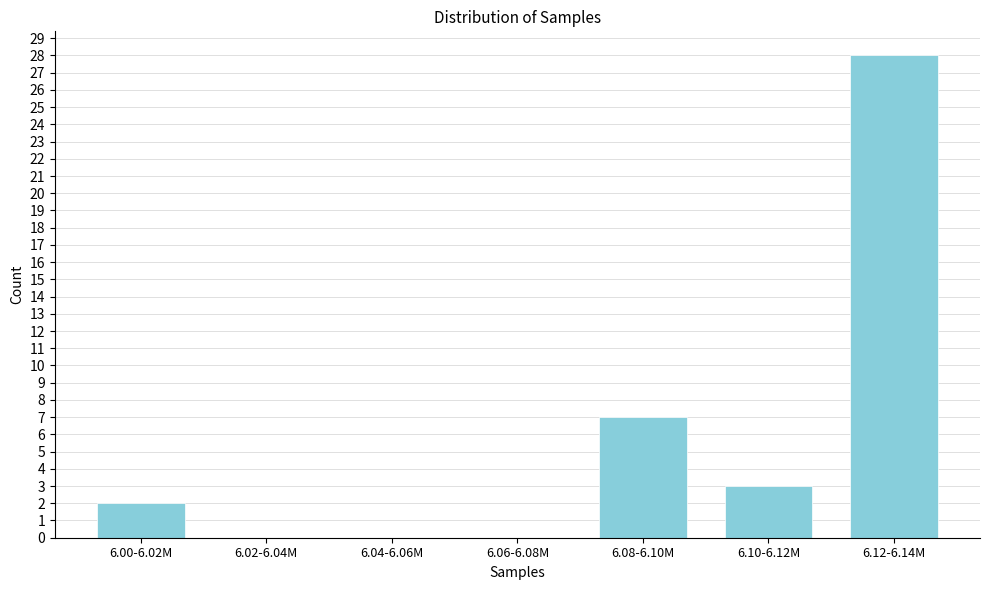

Reading right to left, extract all data points from this chart.

6.12-6.14M=28	6.10-6.12M=3	6.08-6.10M=7	6.06-6.08M=0	6.04-6.06M=0	6.02-6.04M=0	6.00-6.02M=2